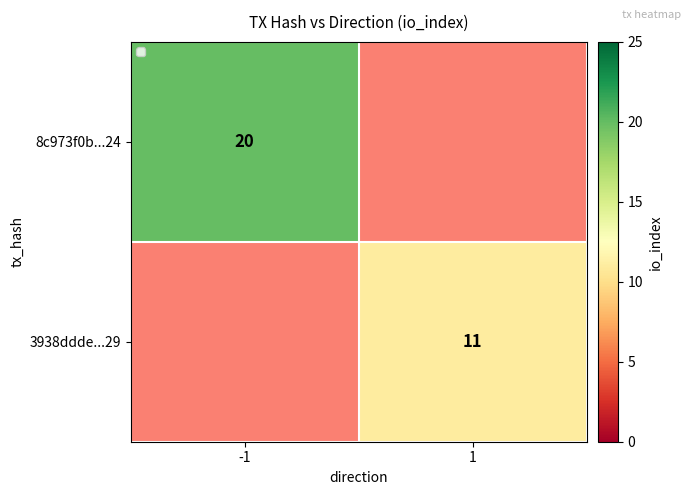

The 3938ddde...29 series shows 2 at 1. True or false?

False